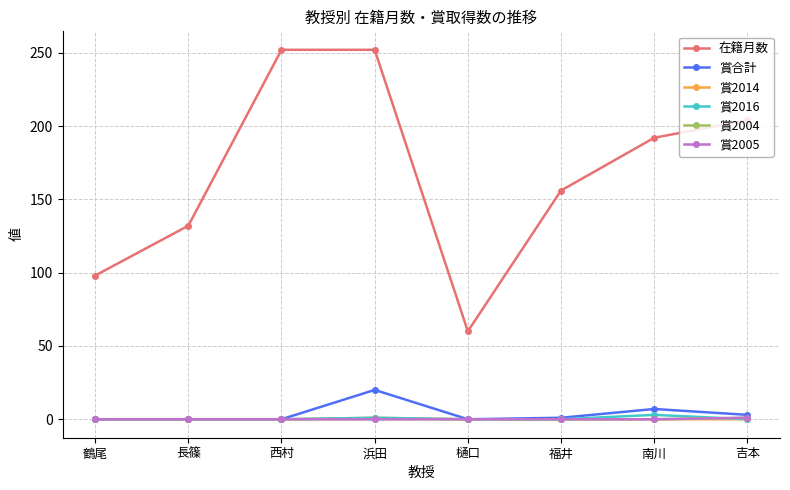

What is the sum of the 在籍月数 values at 西村 and 吉本?

456